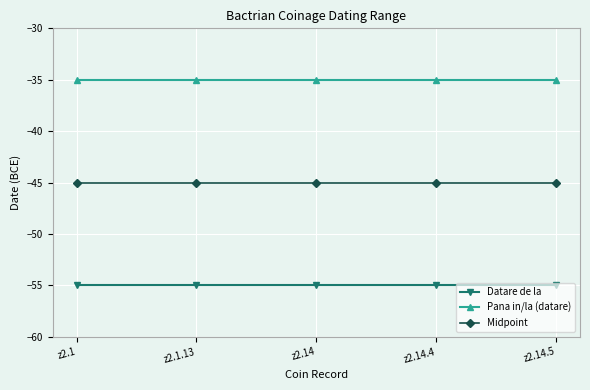

What is the spread (max minus min) of values at z2.1?

20